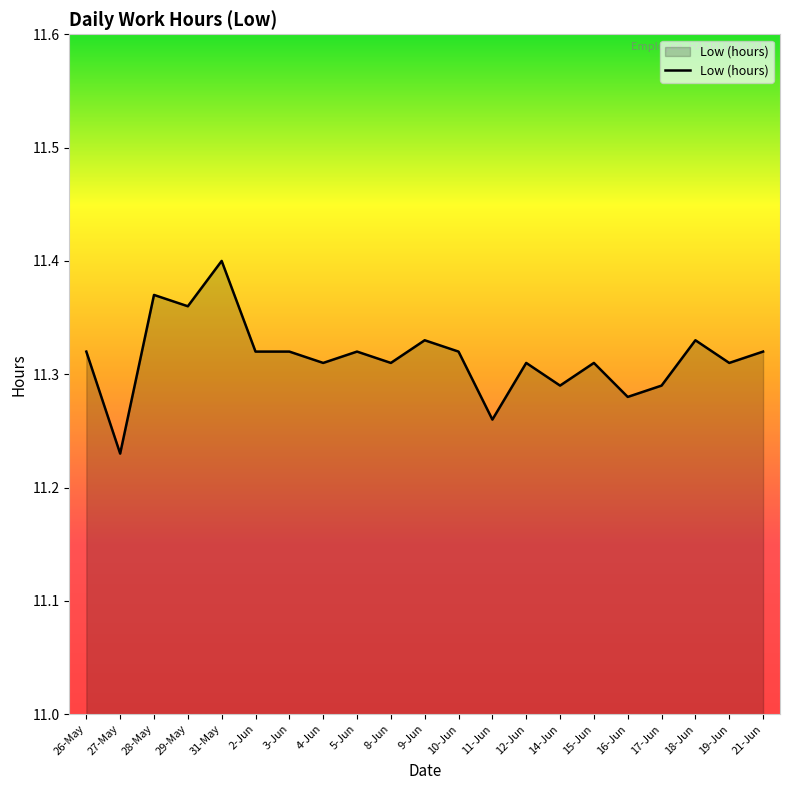

What is the ratio of the value at 14-Jun to the value at 31-May?

1.0